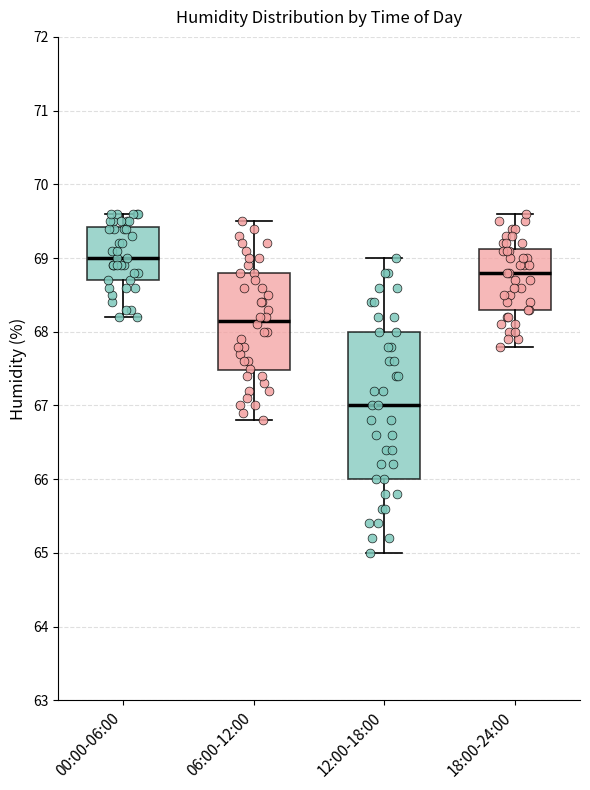

Reading left to right, transcribe this box plot: for each box, give where its median line is, the range the box spans, and where its two whiskers end, as read against the y-axis. The values are not printed on the chart, so give them approximately, as read against the axis.

00:00-06:00: median 69.0, box 68.7 to 69.4, whiskers 68.2 to 69.6
06:00-12:00: median 68.2, box 67.5 to 68.8, whiskers 66.8 to 69.5
12:00-18:00: median 67.0, box 66.0 to 68.0, whiskers 65.0 to 69.0
18:00-24:00: median 68.8, box 68.3 to 69.1, whiskers 67.8 to 69.6